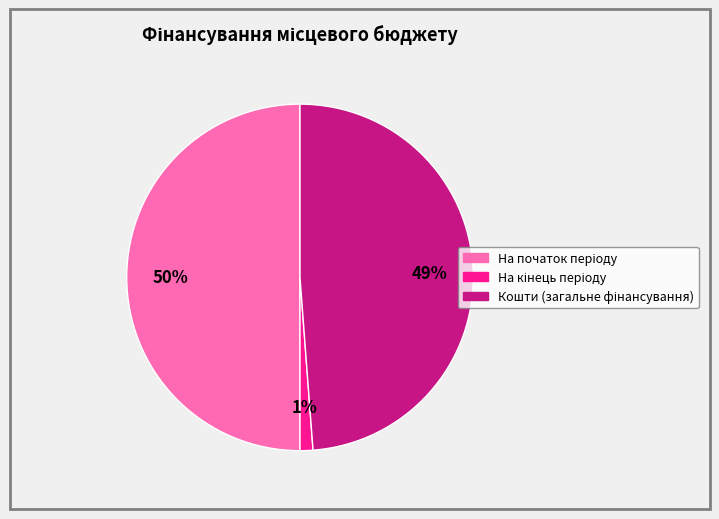

To the nearest percent, what is the average slice percentage?

33%